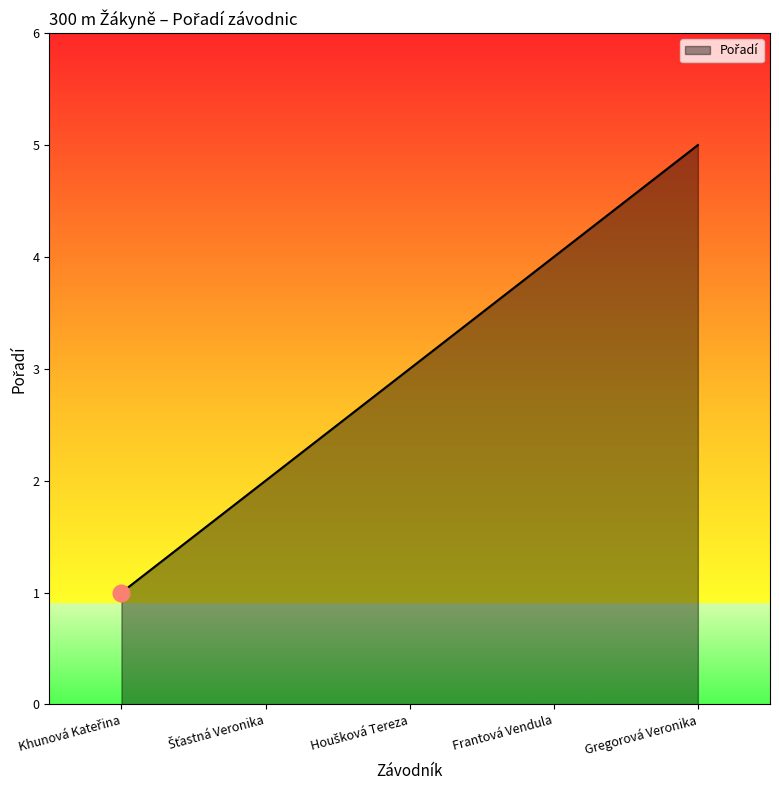

What is the approximate value at Frantová Vendula?

4